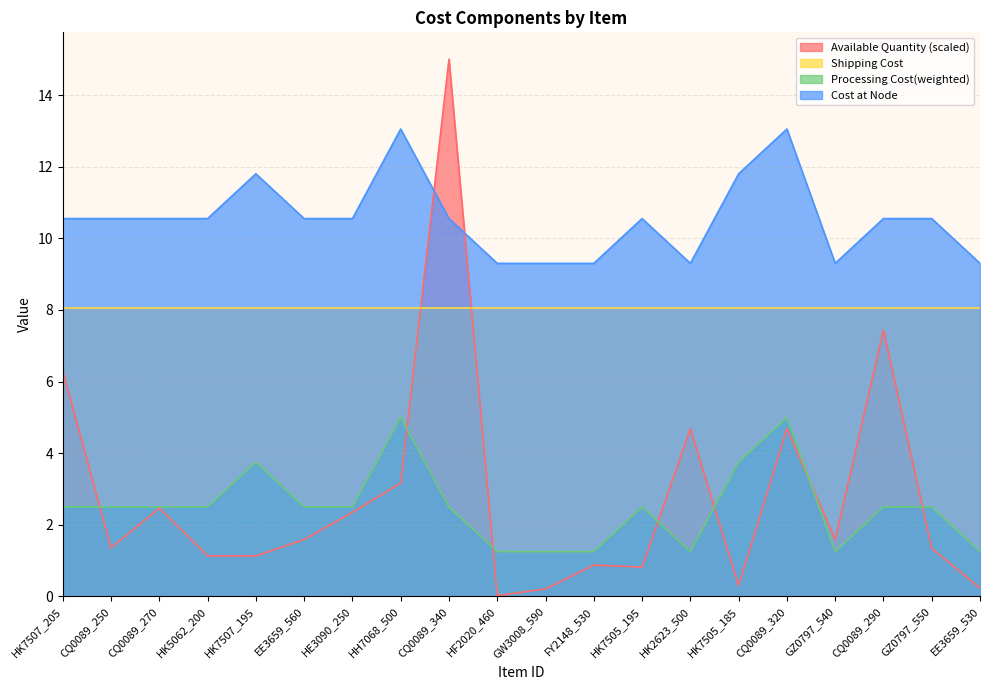

Which category has the lowest value in the Processing Cost(weighted) series?

HF2020_460